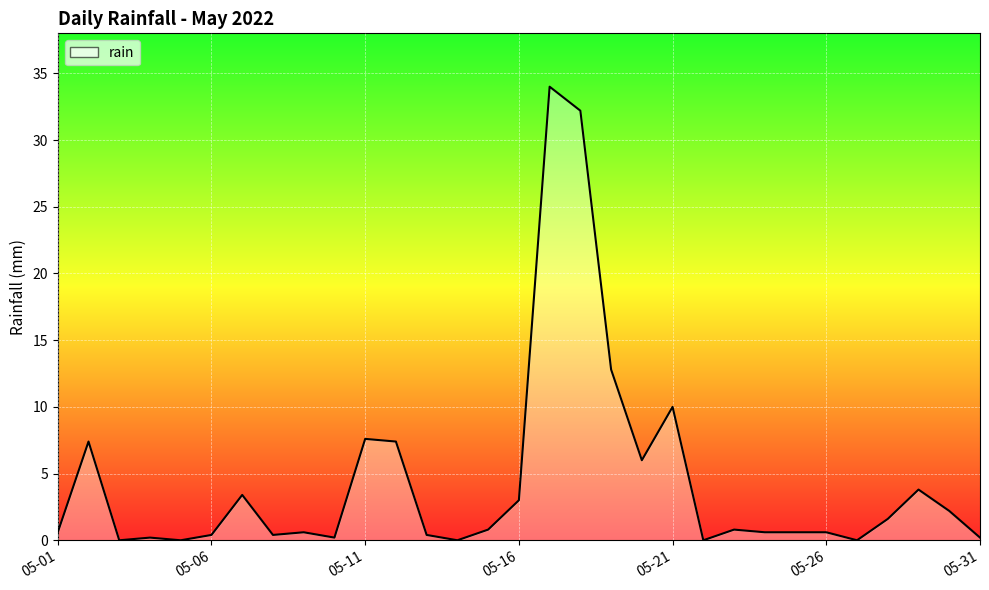

What is the greatest value displayed?

34.0